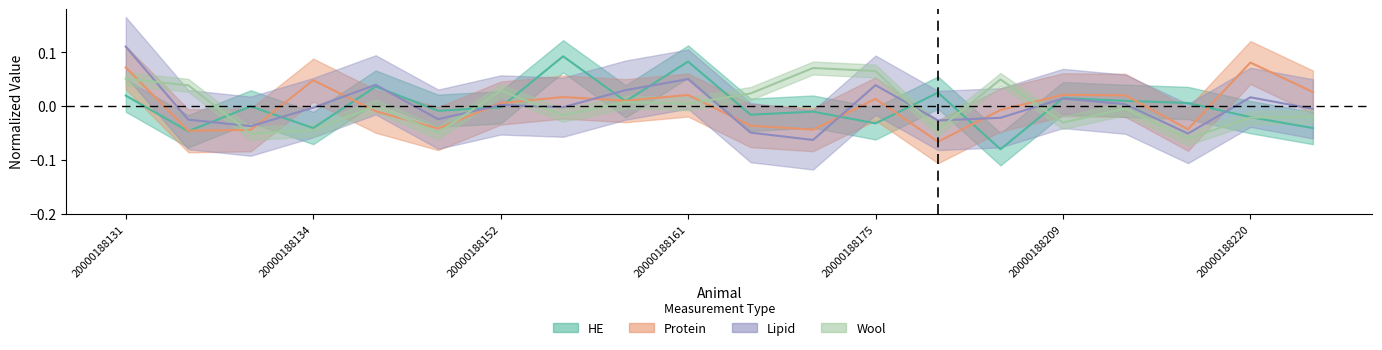

What is the lowest value of the Lipid series?

-0.1